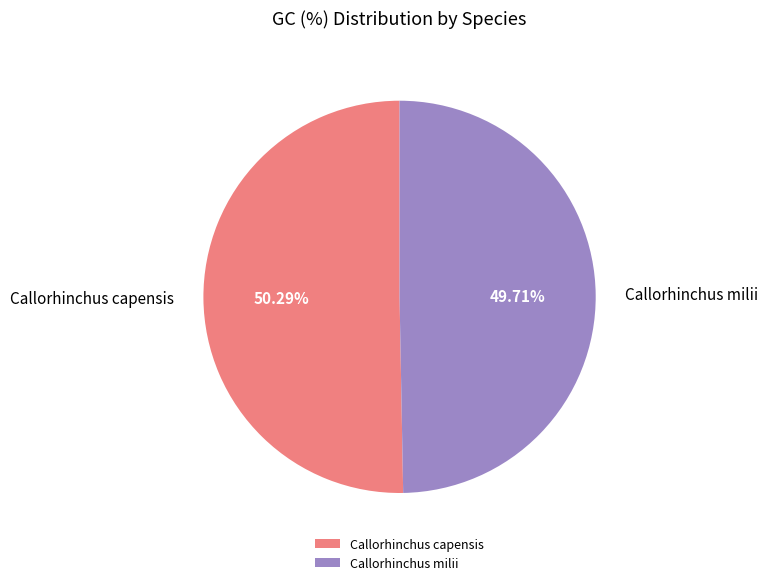

Does Callorhinchus capensis represent more than half of the total?

Yes